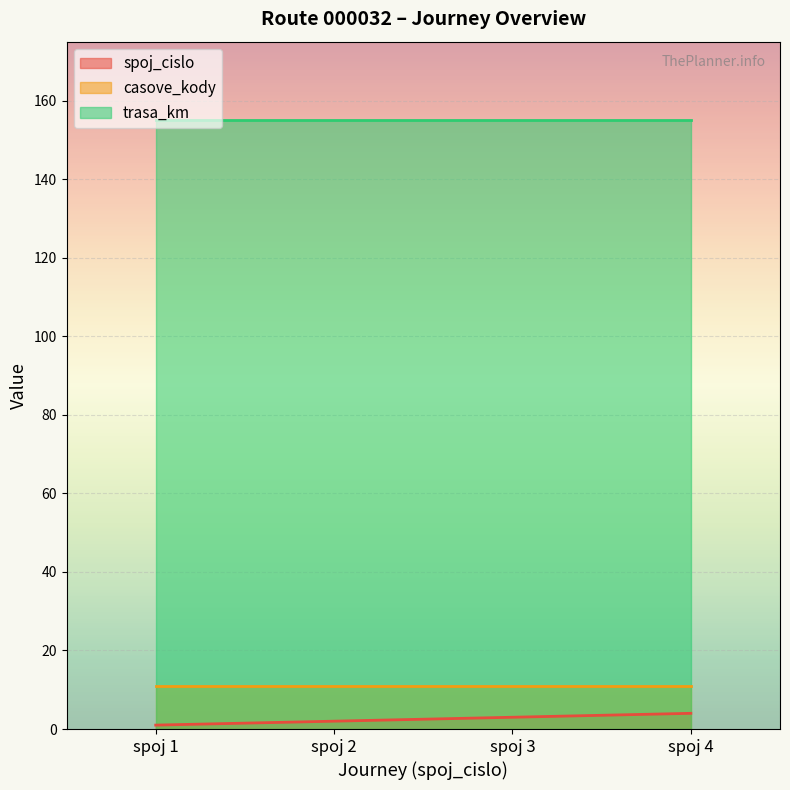

Reading left to right, list all the values displayed in this chart.

spoj_cislo: 1	2	3	4
casove_kody: 11	11	11	11
trasa_km: 155	155	155	155